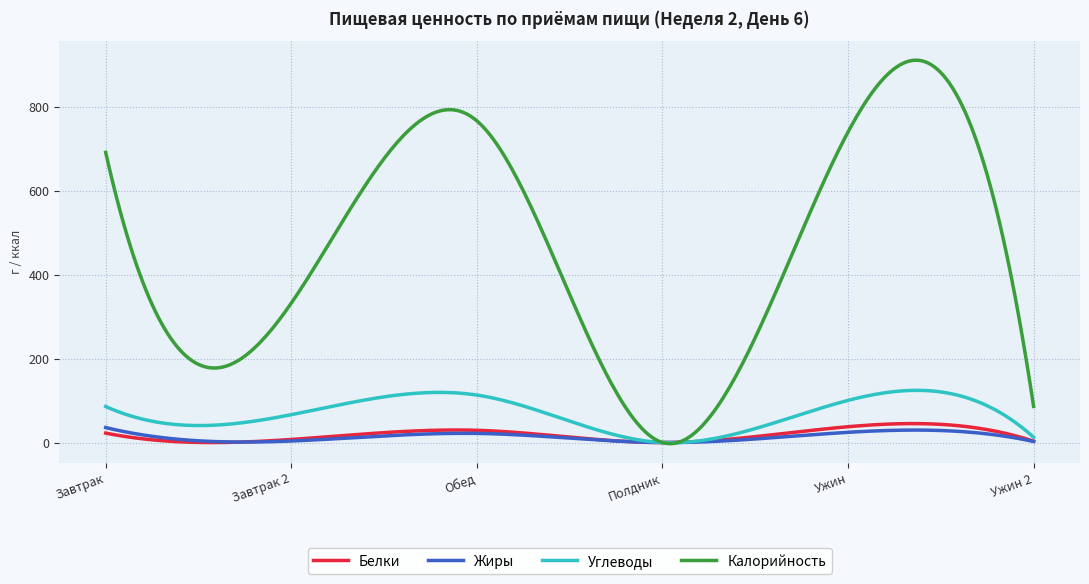

Which series has the widest spread of values?

Калорийность